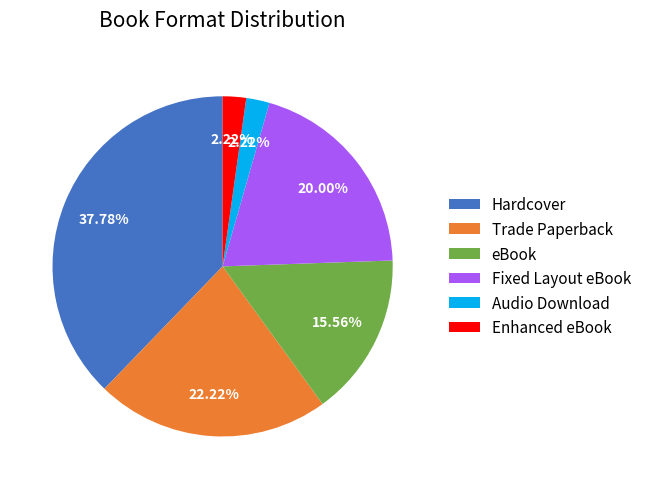

How many segments does this pie chart have?

6